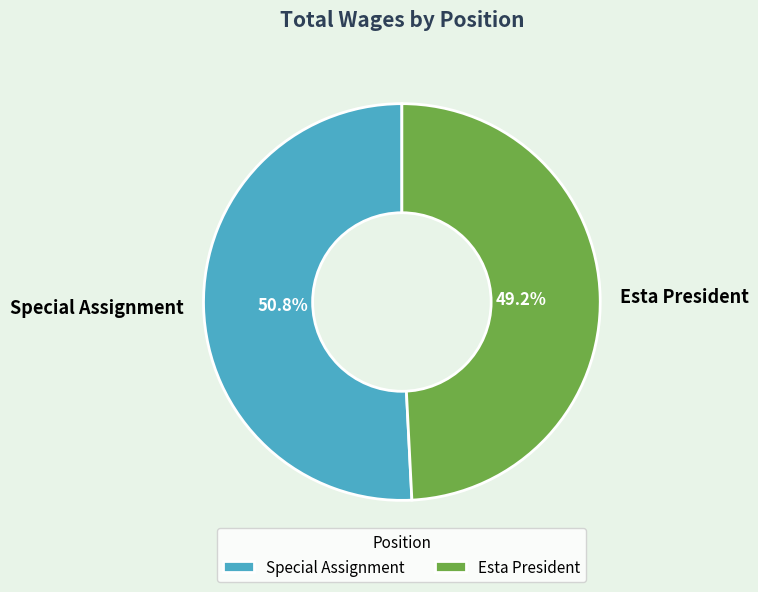

Which slice is the largest?

Special Assignment